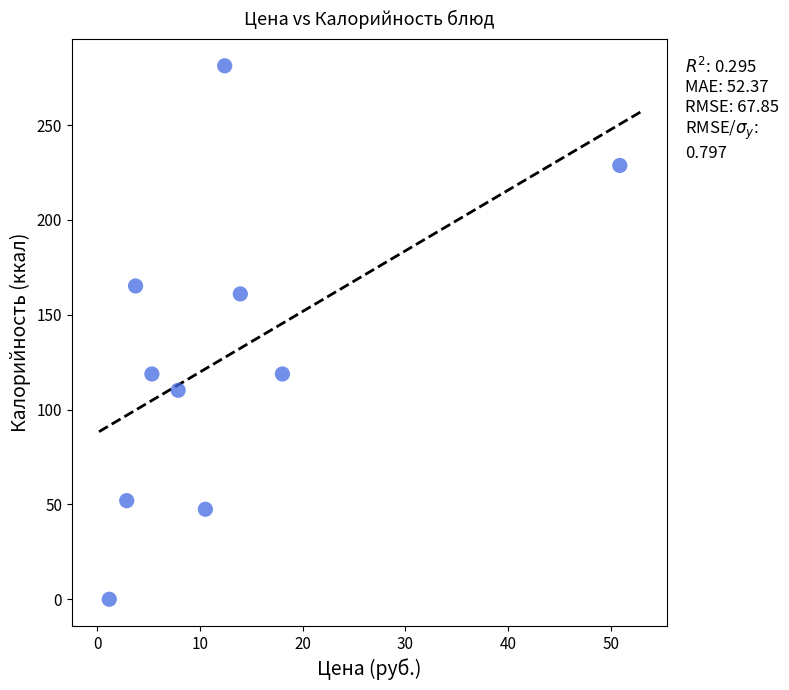

What is the range of Y values (max minus min)?

281.3